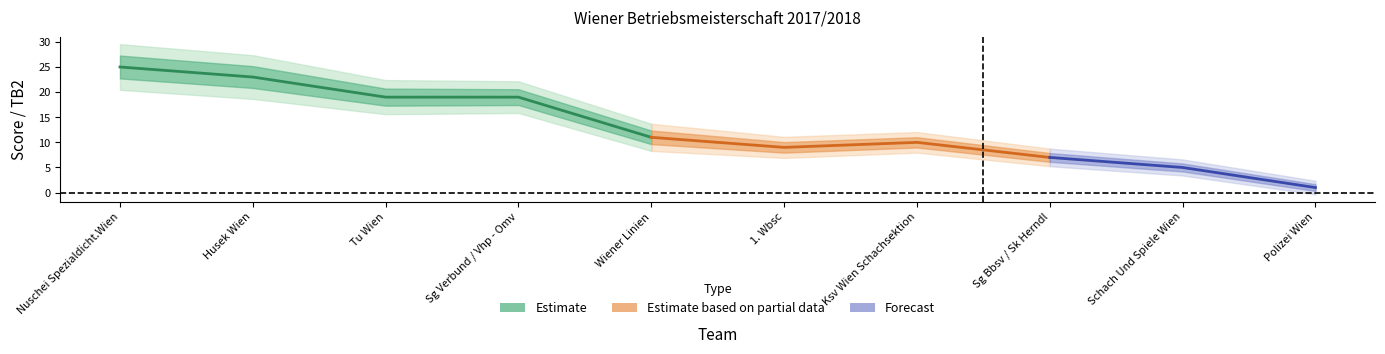

True or false: TB3 and TB2 cross at least once.

False